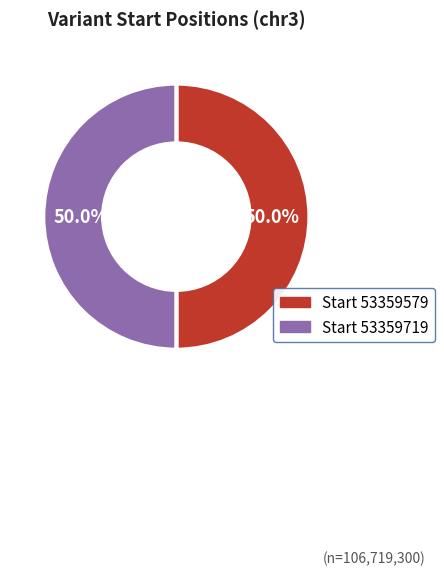

Approximately how many times larger is the value at Start 53359579 compared to Start 53359719?

1.0